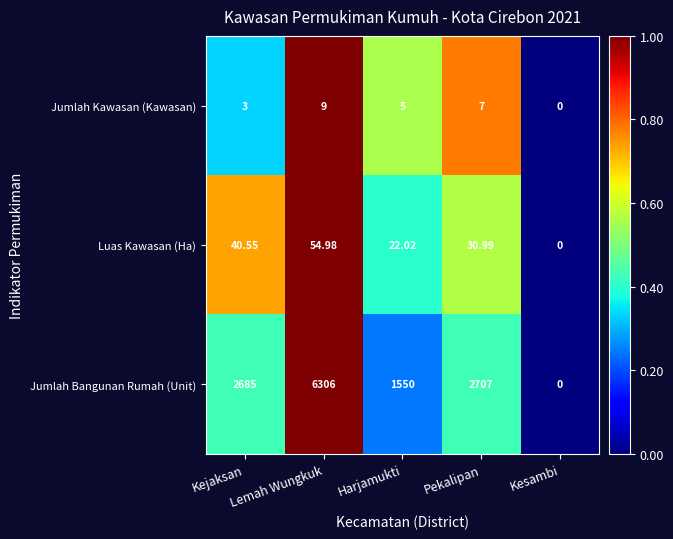

Which series has the largest total across all categories?

Jumlah Bangunan Rumah (Unit)